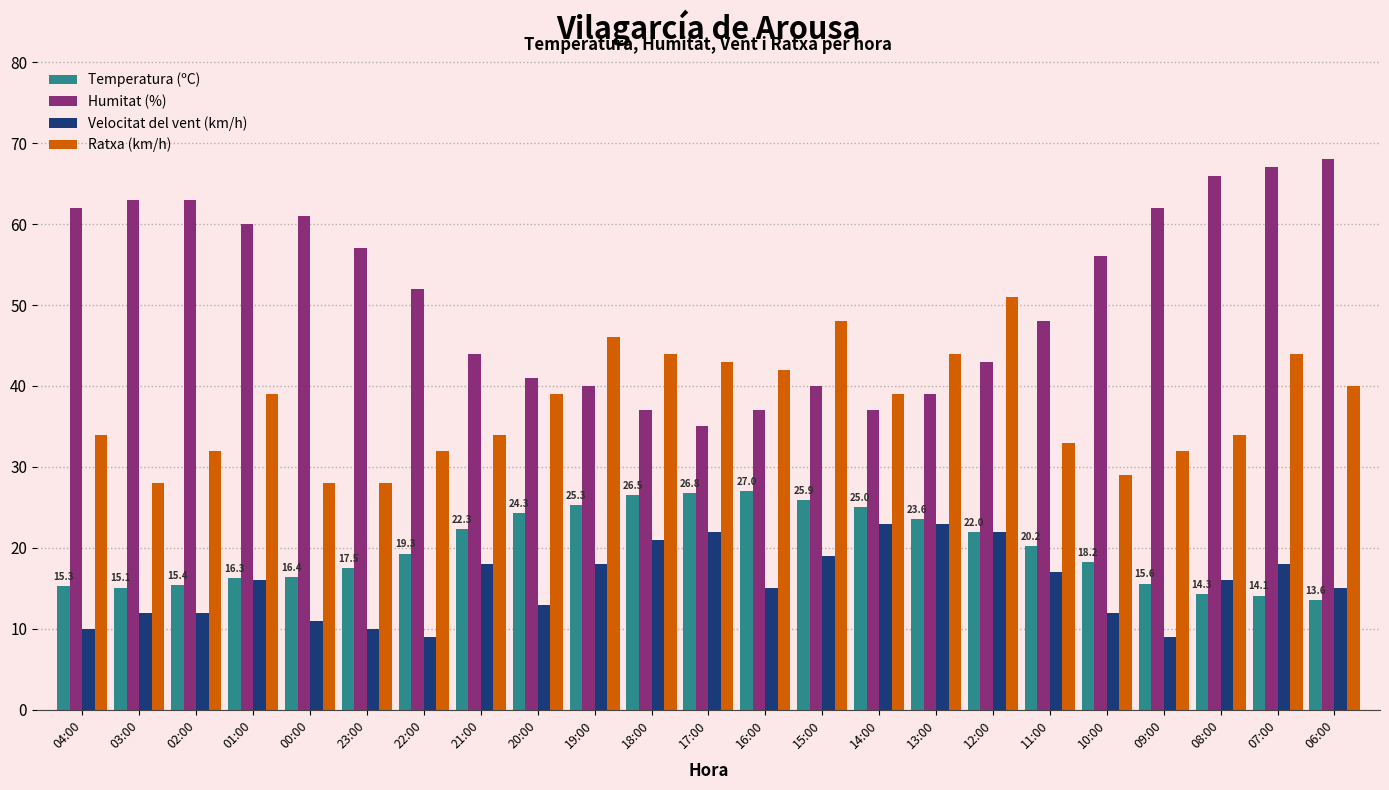

What is the label of the 21st bar from the left?

08:00